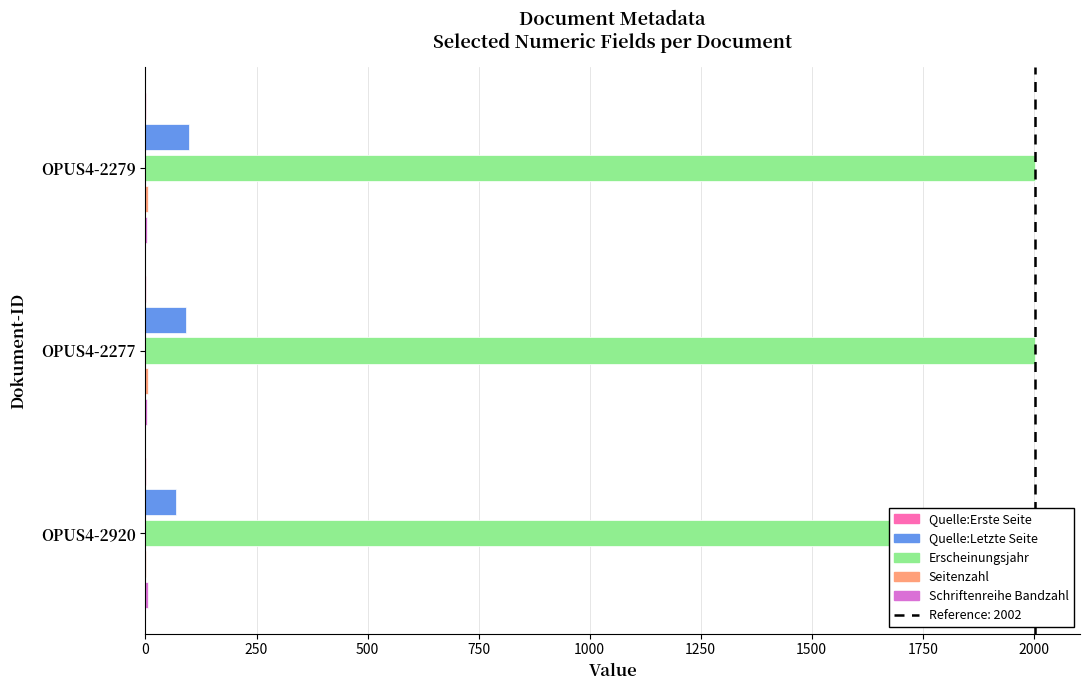

Rank the series at 250 from lowest to highest value.

Quelle:Erste Seite, Schriftenreihe Bandzahl, Seitenzahl, Quelle:Letzte Seite, Erscheinungsjahr